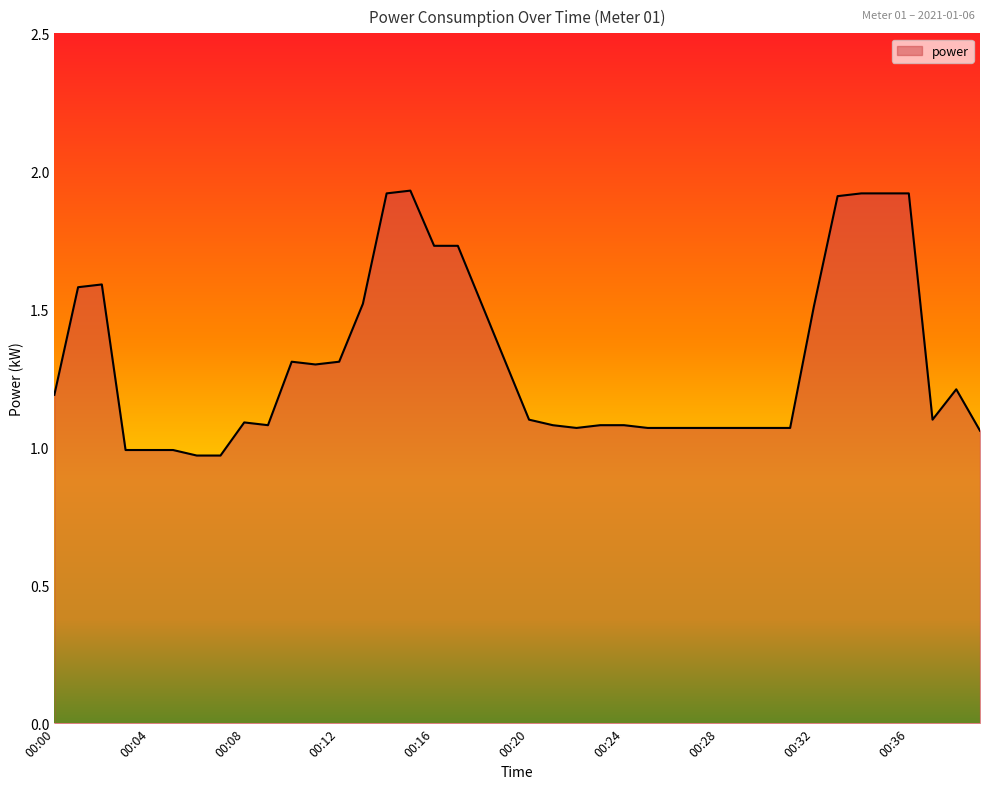

Reading right to left, list all the values displayed in this chart.

00:39=1.1	00:38=1.2	00:37=1.1	00:36=1.9	00:35=1.9	00:34=1.9	00:33=1.9	00:32=1.5	00:31=1.1	00:30=1.1	00:29=1.1	00:28=1.1	00:27=1.1	00:26=1.1	00:25=1.1	00:24=1.1	00:23=1.1	00:22=1.1	00:21=1.1	00:20=1.1	00:19=1.3	00:18=1.5	00:17=1.7	00:16=1.7	00:15=1.9	00:14=1.9	00:13=1.5	00:12=1.3	00:11=1.3	00:10=1.3	00:09=1.1	00:08=1.1	00:07=1.0	00:06=1.0	00:05=1.0	00:04=1.0	00:03=1.0	00:02=1.6	00:01=1.6	00:00=1.2